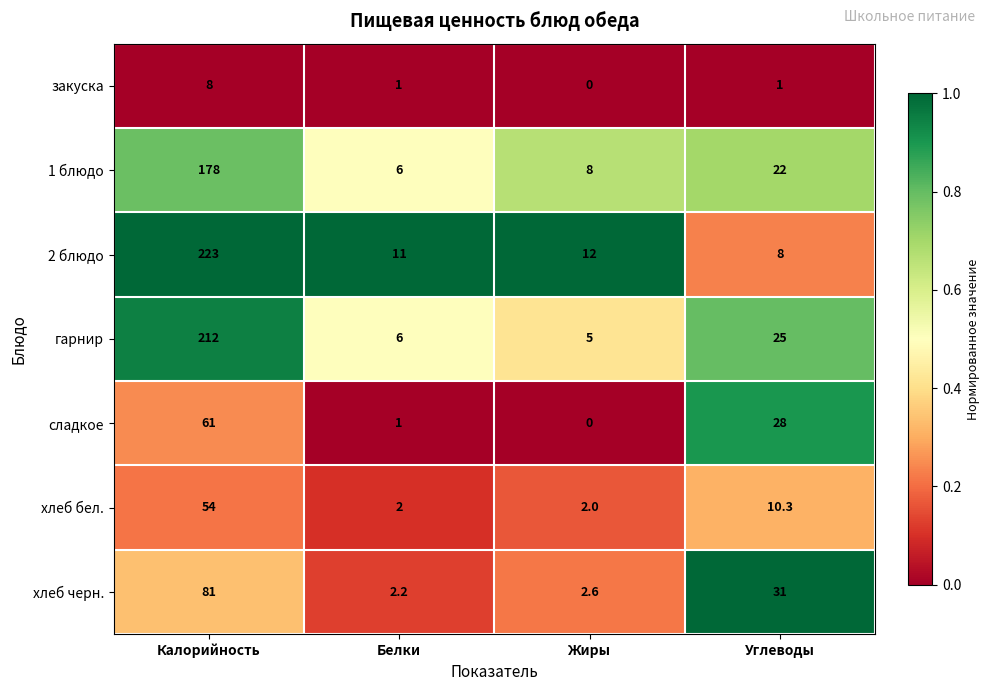

What is the difference between the second highest and second lowest values in the сладкое series?

27.0